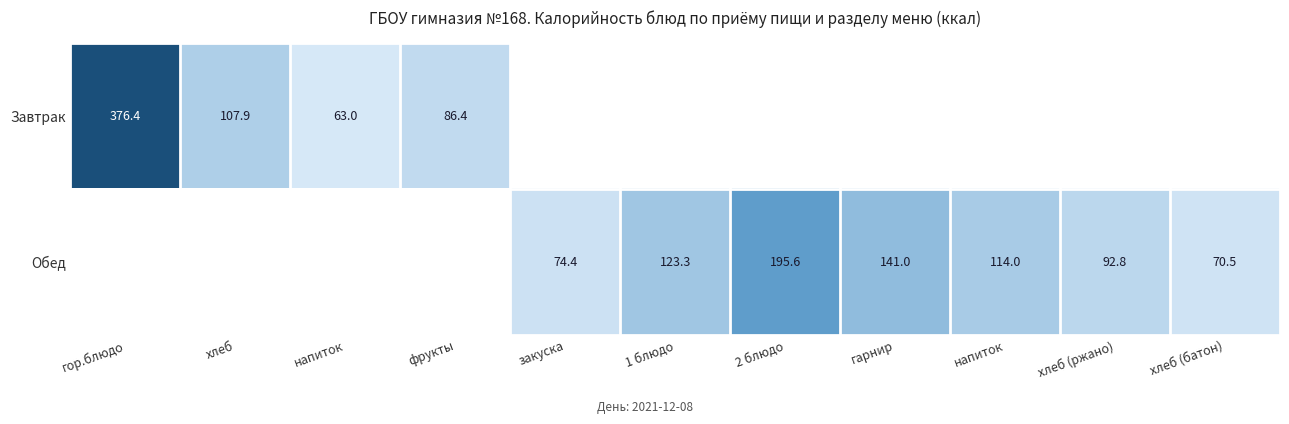

What is the highest value of the Завтрак series?

376.4